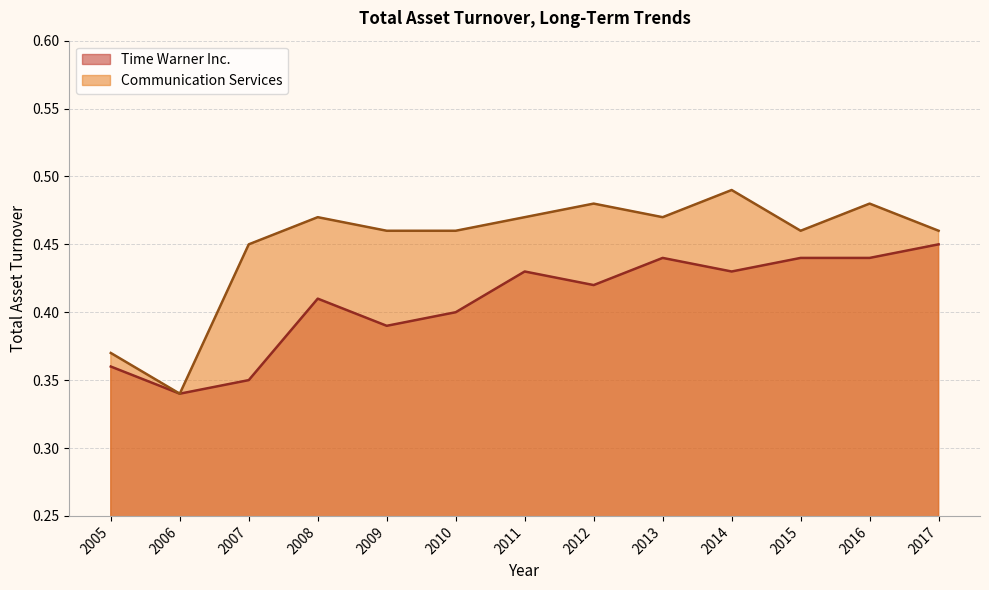

The value of Communication Services at 2014 is 0.8. True or false?

False